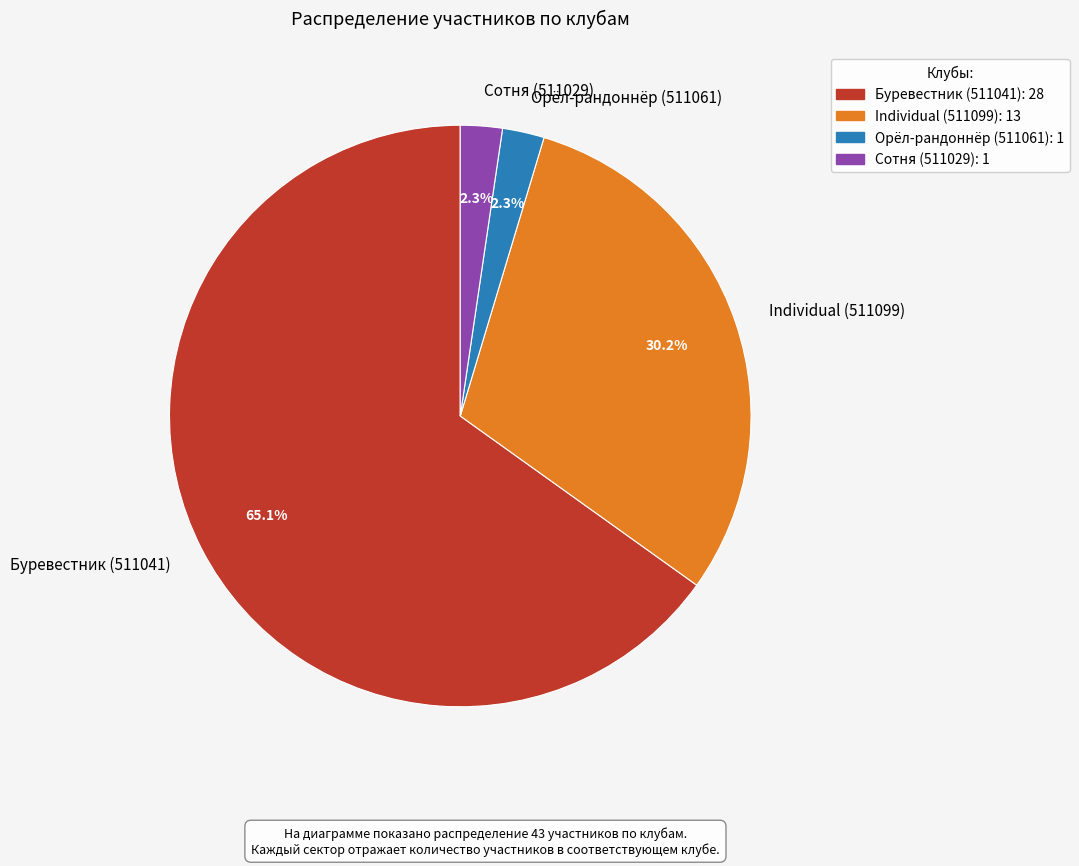

Does any single category account for the majority?

Yes